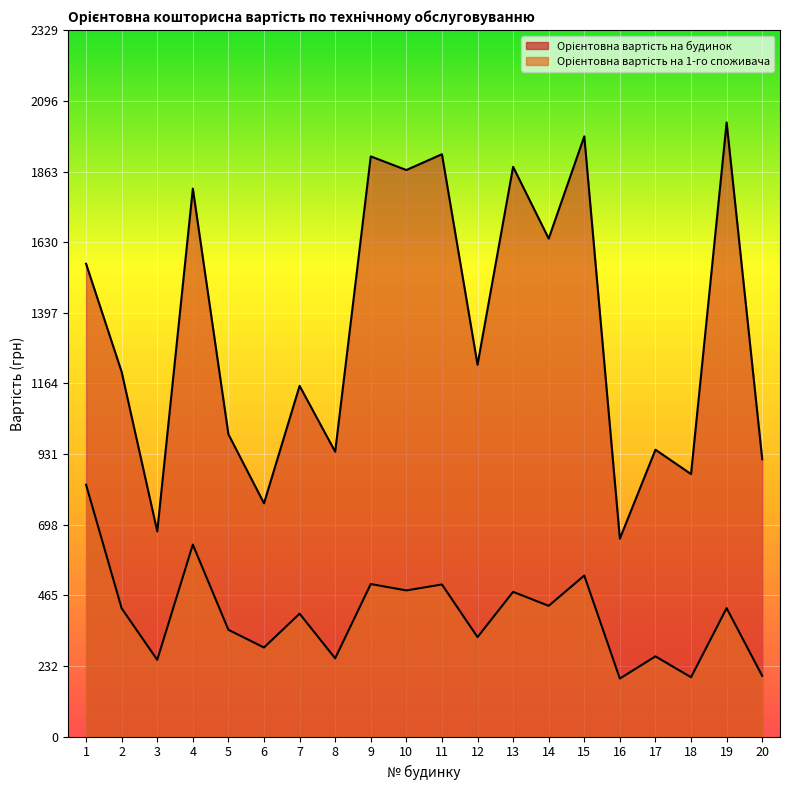

At which label does Орієнтовна вартість на будинок first exceed 1226?

1